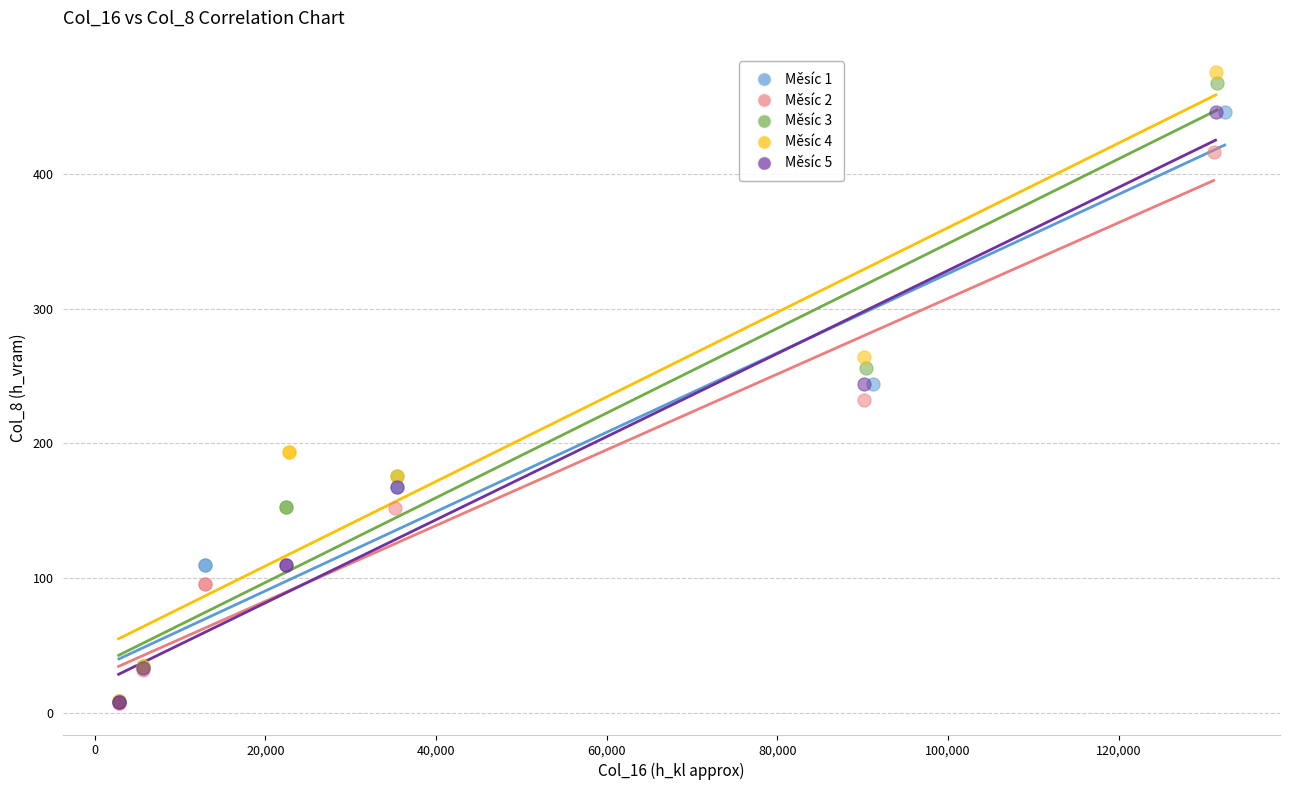

Which series has the widest spread of Y values?

Měsíc 4